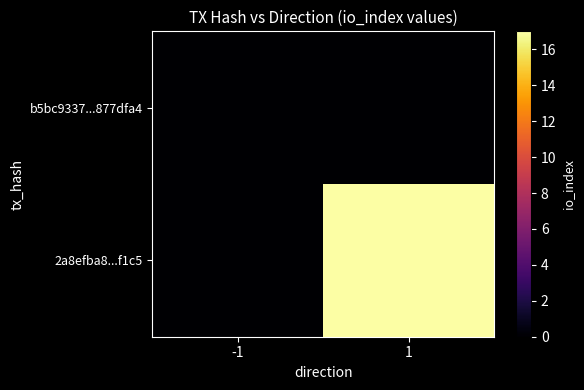

Rank the series by their average value, from lowest to highest.

b5bc9337...877dfa4, 2a8efba8...f1c5